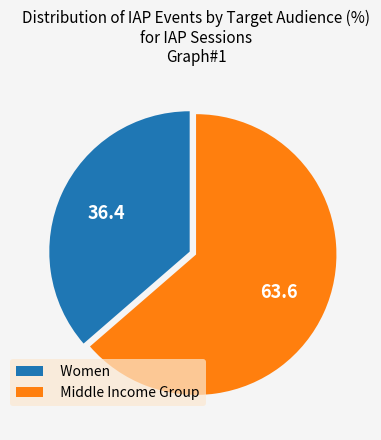

Is there a majority slice in this chart?

Yes